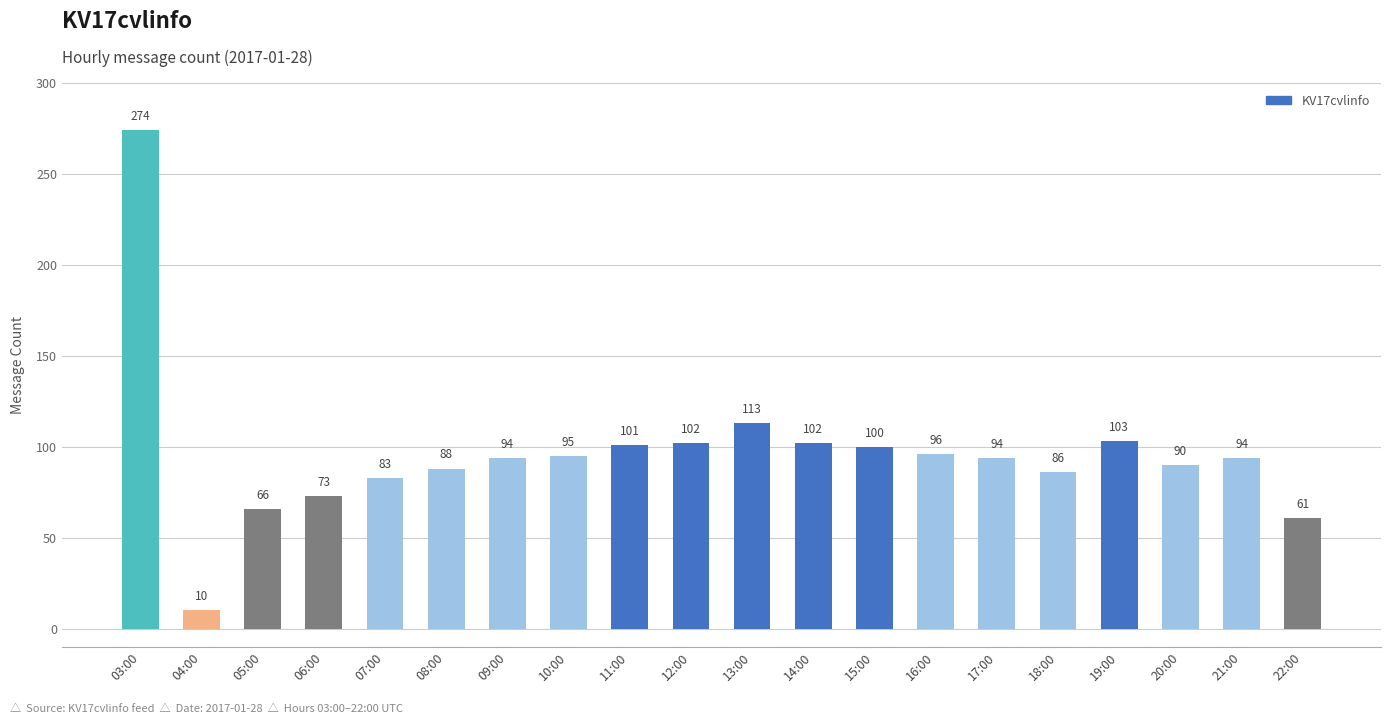

What is the value of the 5th bar from the left?

83